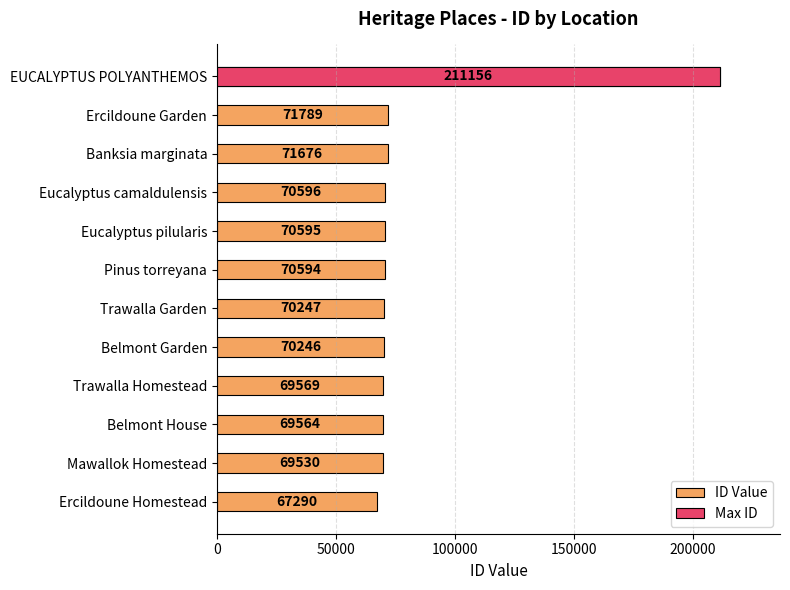

What is the difference between the maximum and second lowest values?

141626